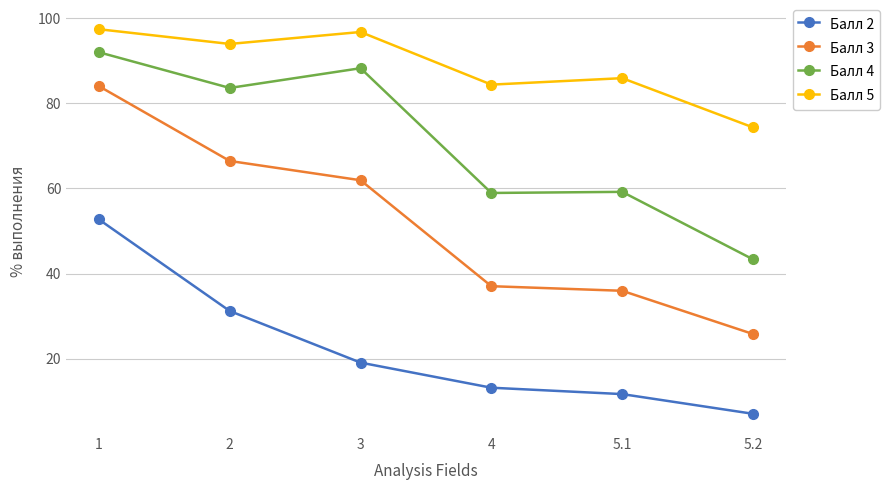

True or false: Балл 2 and Балл 5 cross at least once.

False